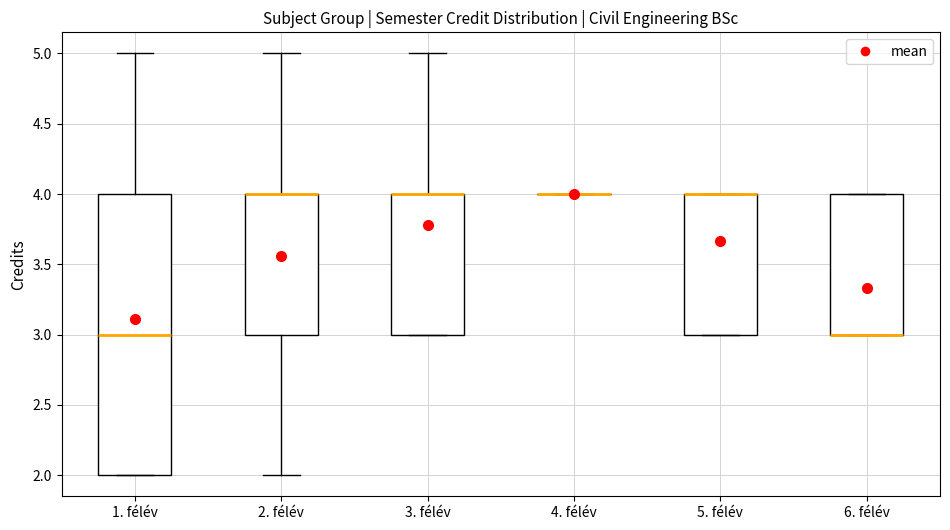

Comparing the boxes themselves (not the whiskers), which one is the tallest?

1. félév